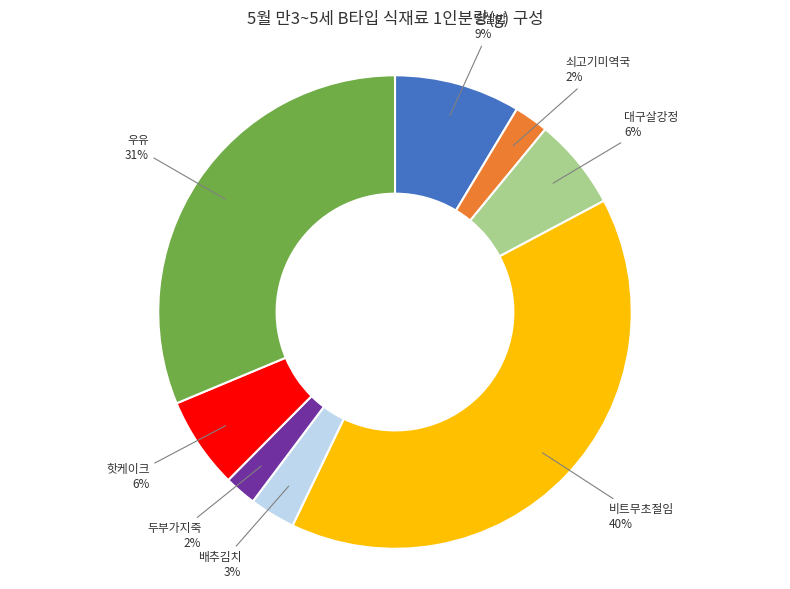

Does 배추김치 represent more than half of the total?

No